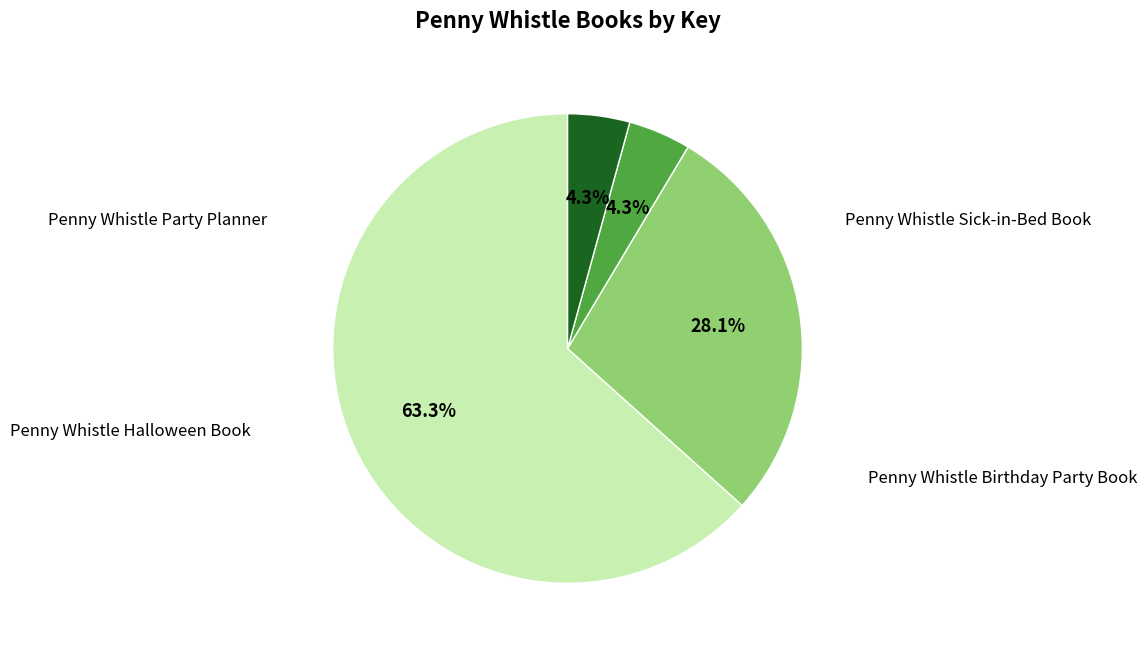

What is the smallest slice in the pie chart?

Penny Whistle Party Planner